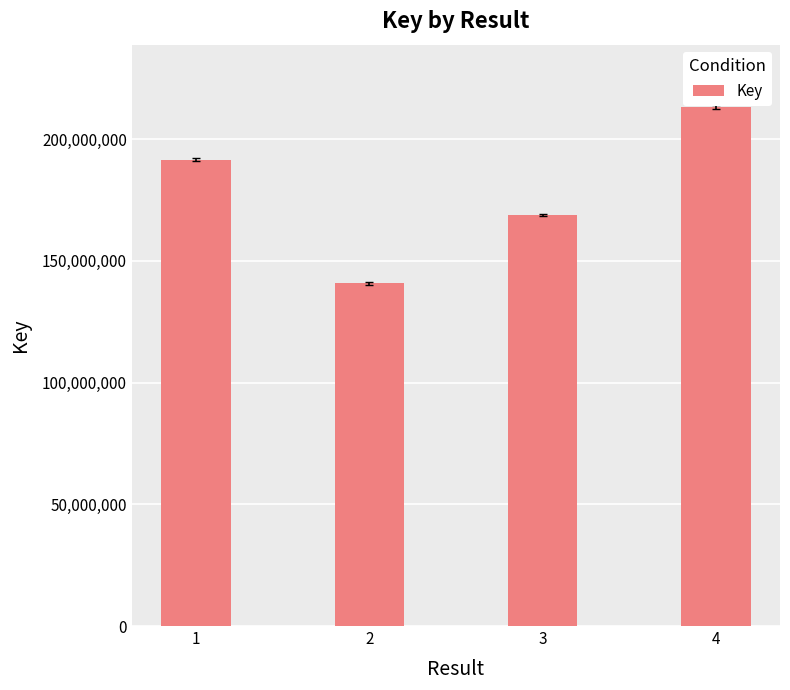

What is the change in value from 1 to 3?

-22878945